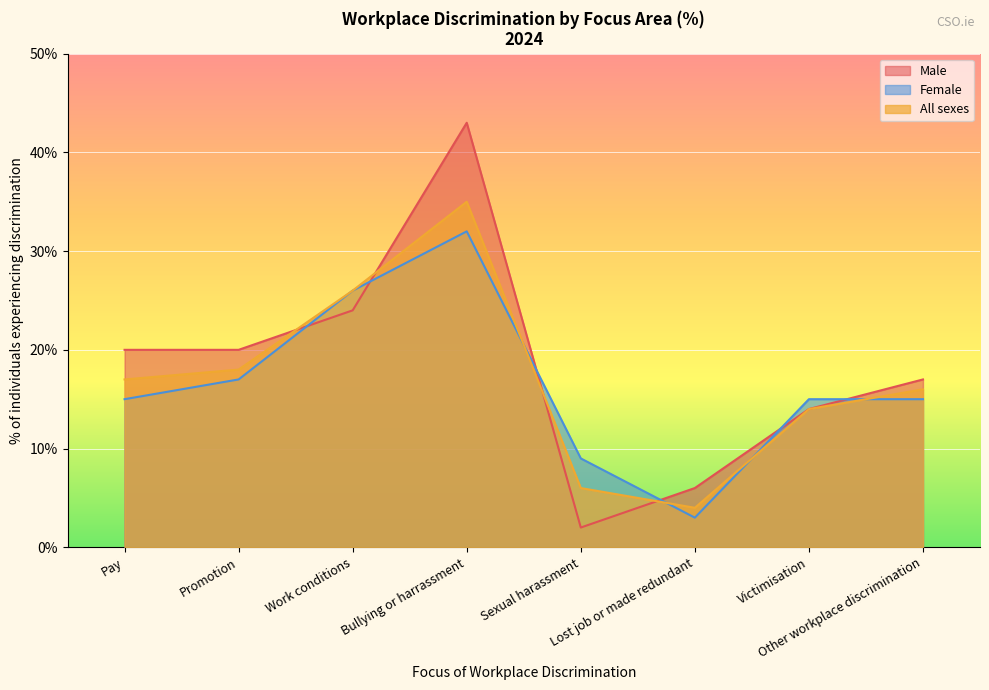

True or false: All sexes and Male cross at least once.

True